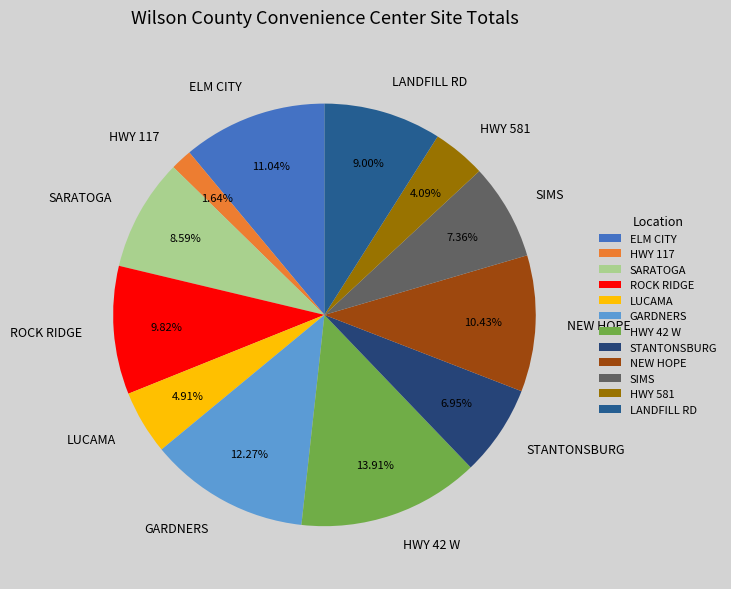

To the nearest percent, what is the combined percentage of SARATOGA and HWY 42 W?

22%